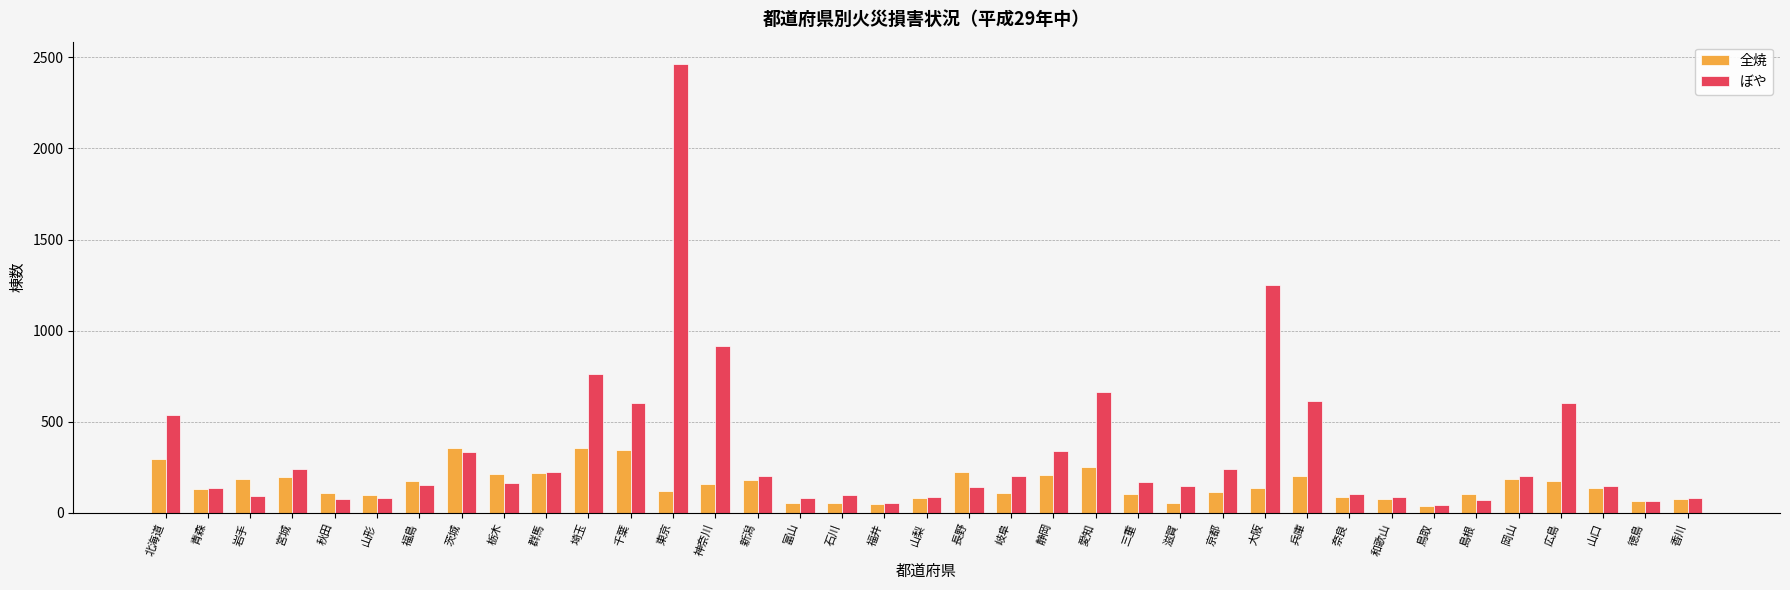

At which label does ぼや first exceed 163?

北海道